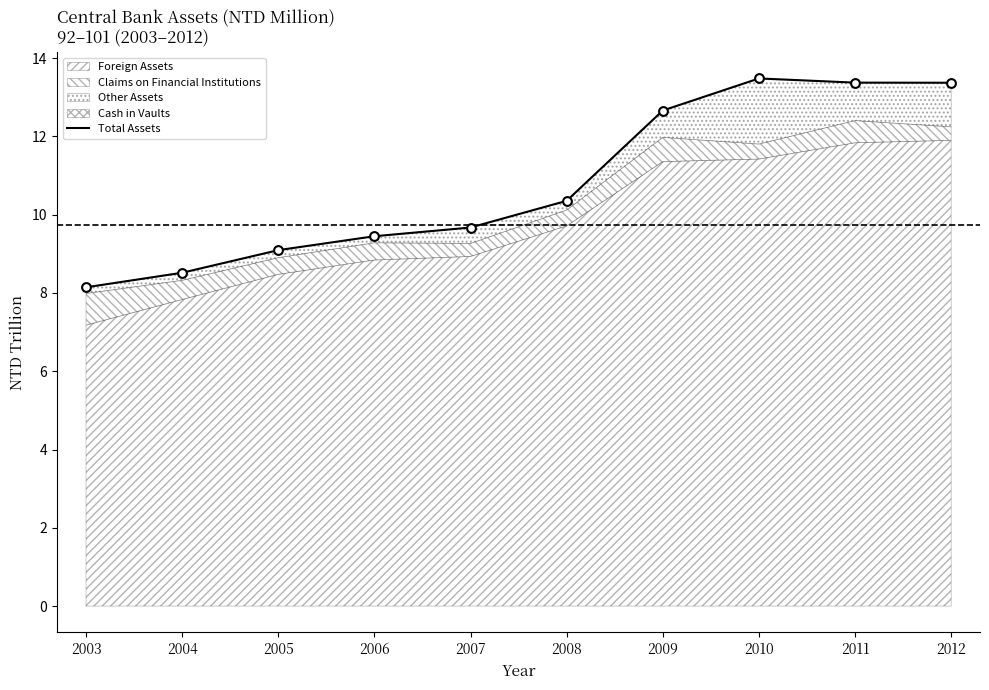

Between 2010 and 2004, which is larger?

2010